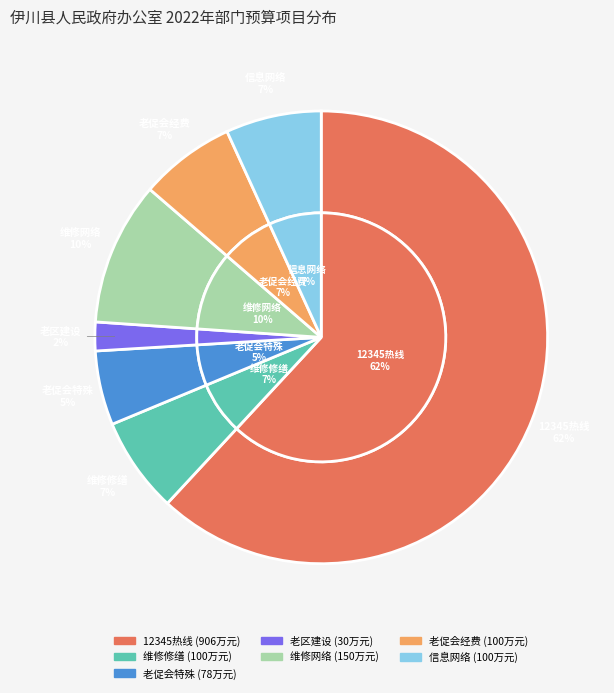

The 信息网络构建 slice represents 7% of the pie. True or false?

True